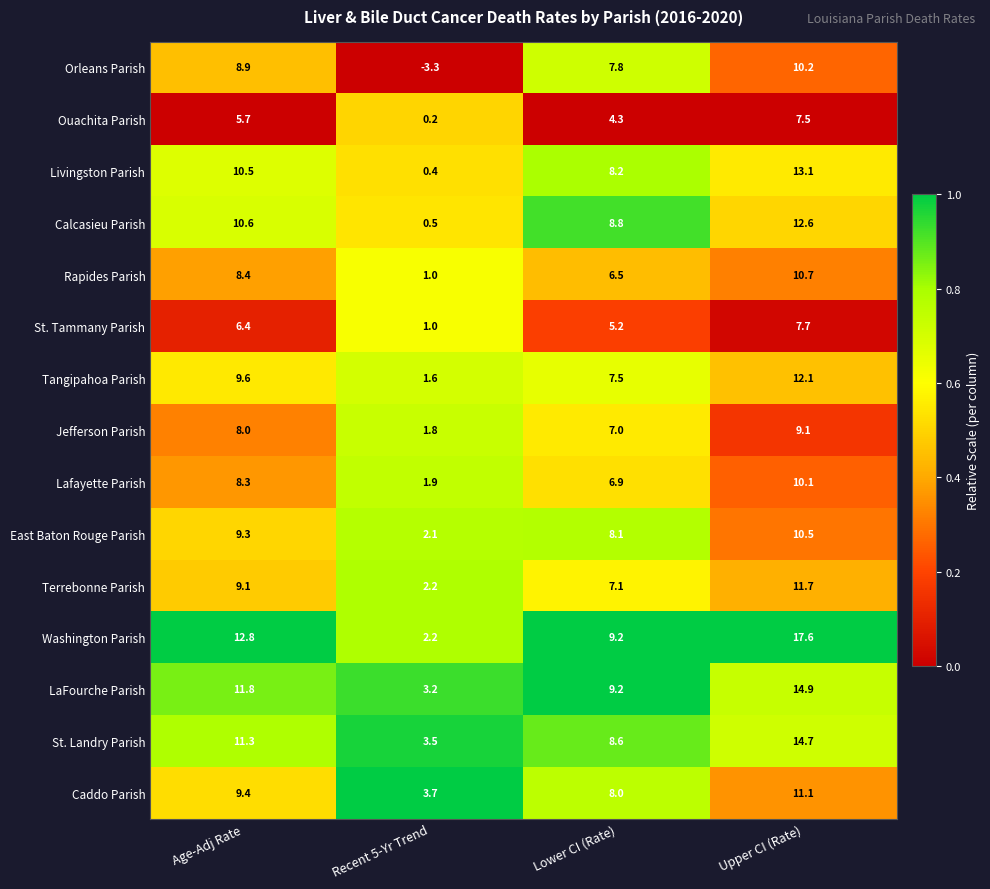

What is the difference between the maximum and minimum values in the Washington Parish series?

15.4